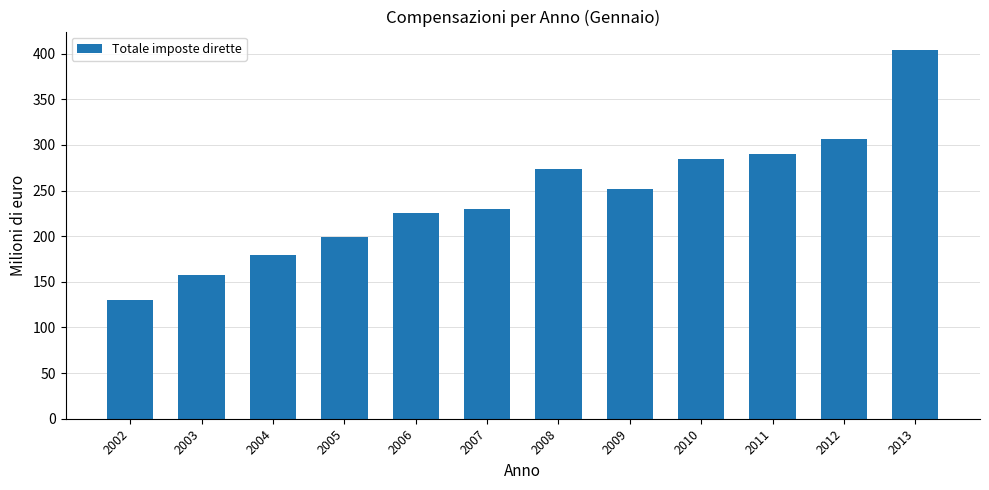

Approximately how many times larger is the value at 2011 compared to 2012?

0.9